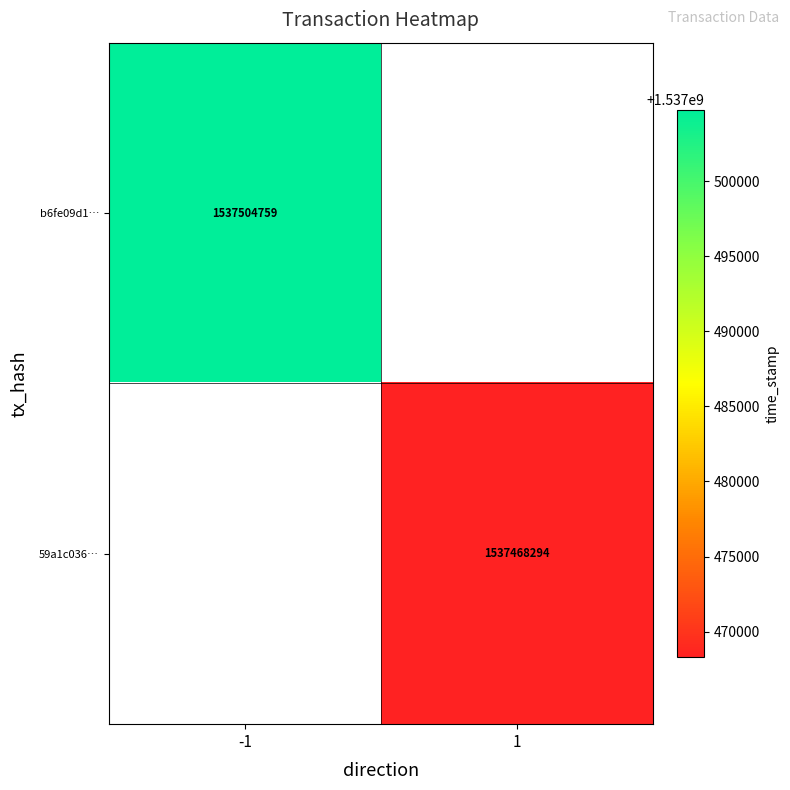

Is it true that 59a1c036… equals 1537468294 at 1?

True